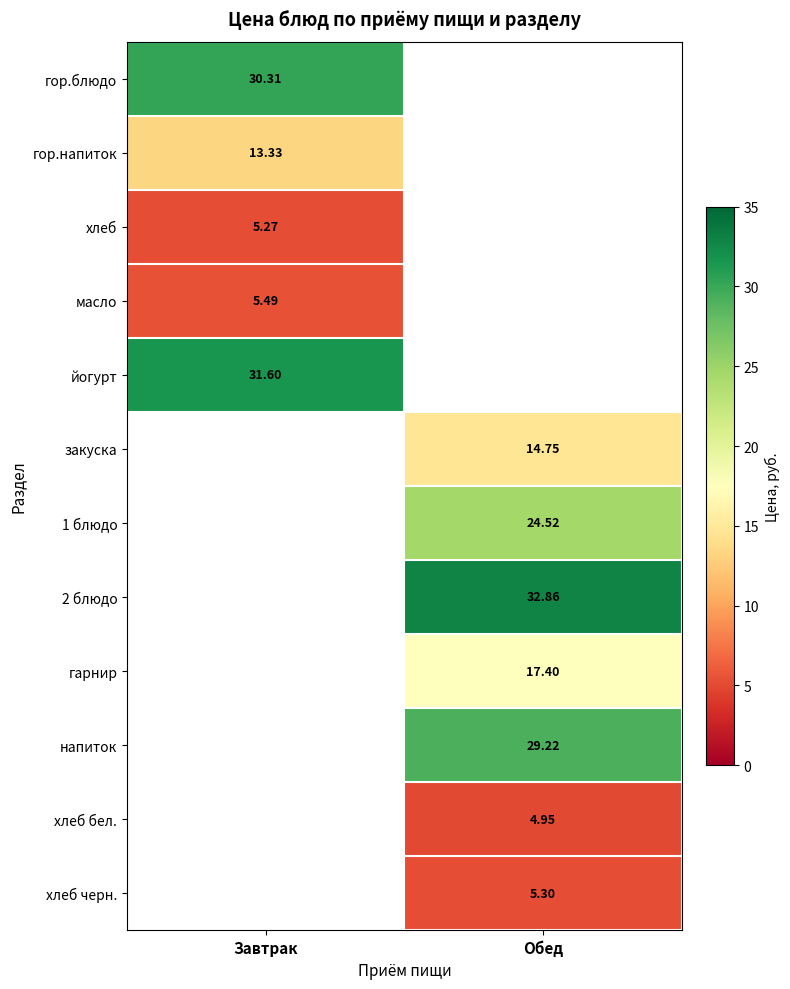

Is the value of 1 блюдо at Обед greater than the value of закуска at Обед?

Yes